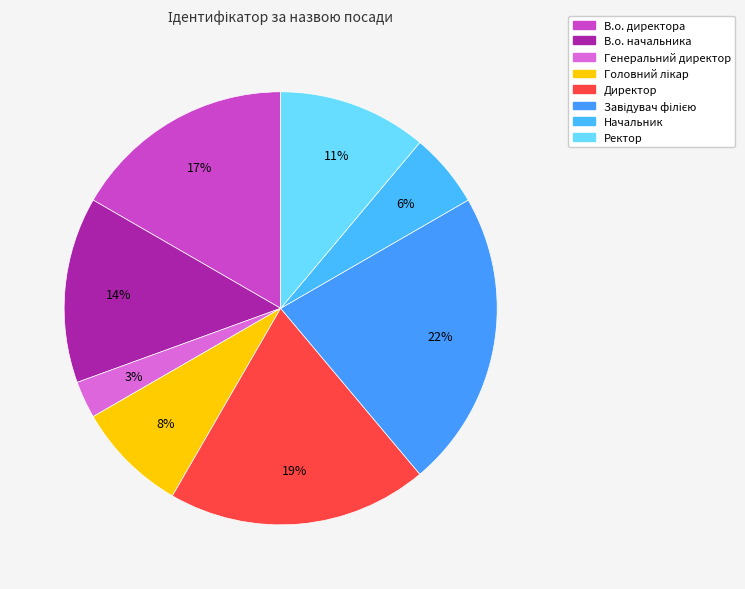

To the nearest percent, what is the combined percentage of Начальник and Ректор?

17%